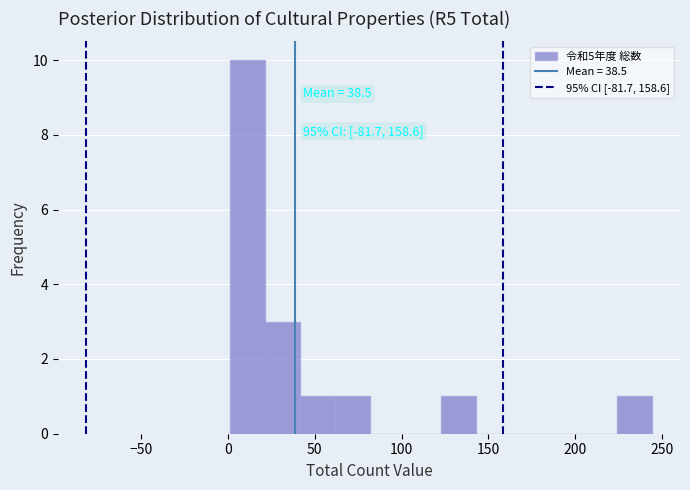

Which range on the x-axis has the tallest bar?

0 to 20